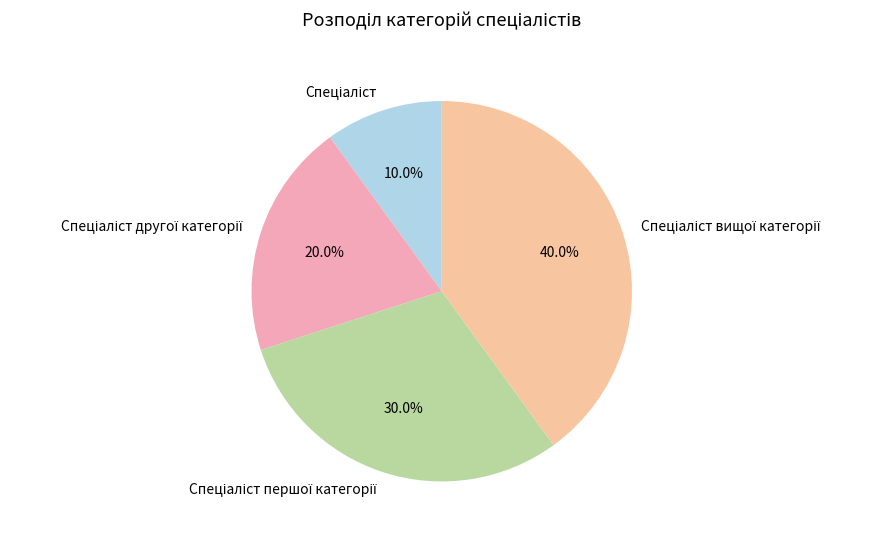

Is there a majority slice in this chart?

No